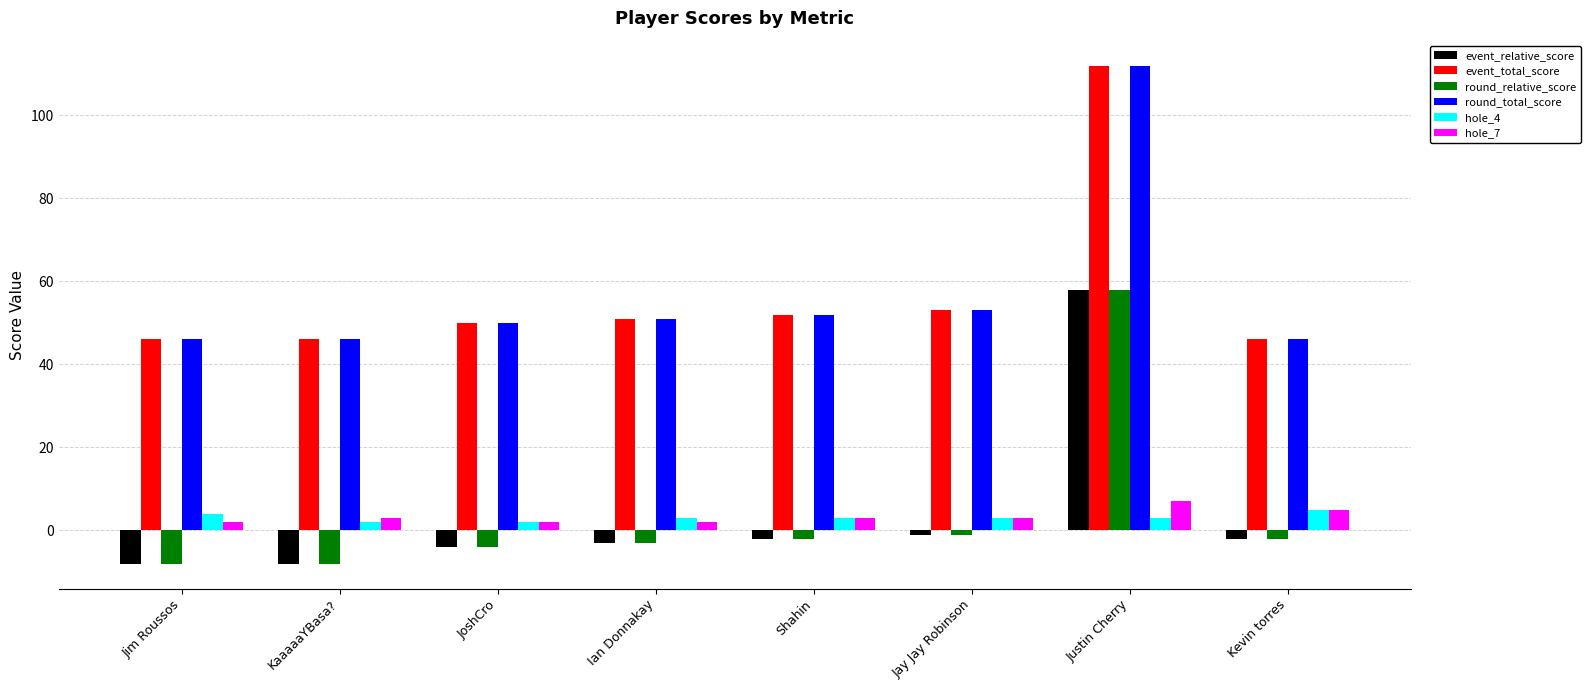

What is the minimum value shown in the chart?

-8